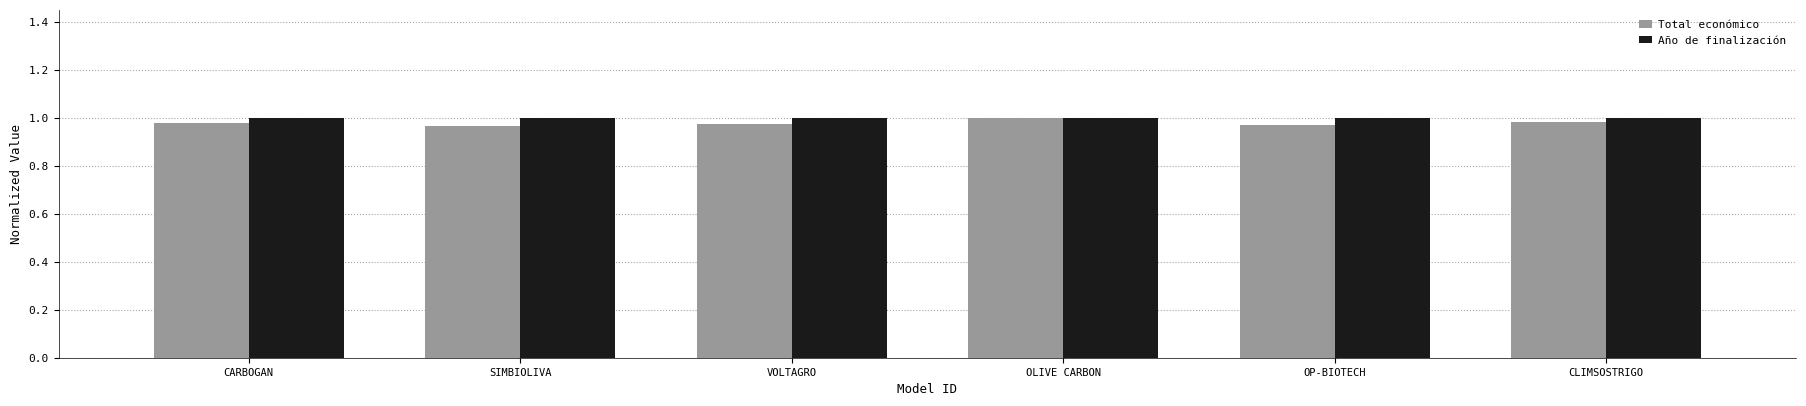

The value of Total económico at VOLTAGRO is 1.7. True or false?

False